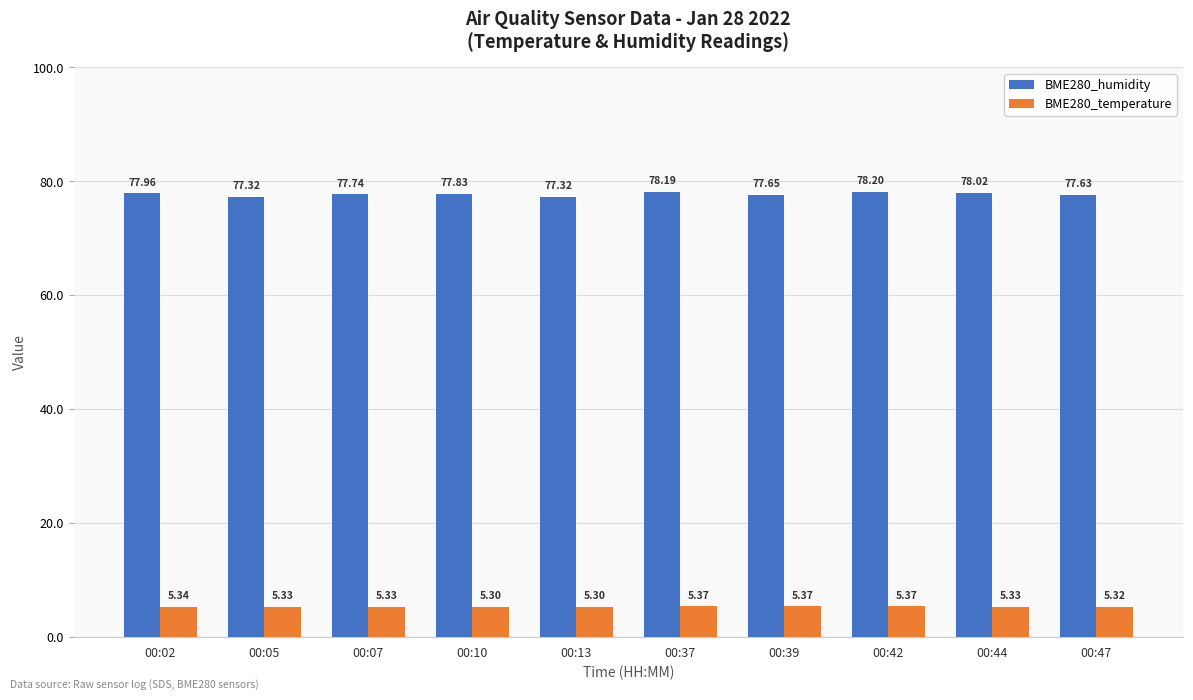

The value of BME280_temperature at 00:07 is 5.3. True or false?

True